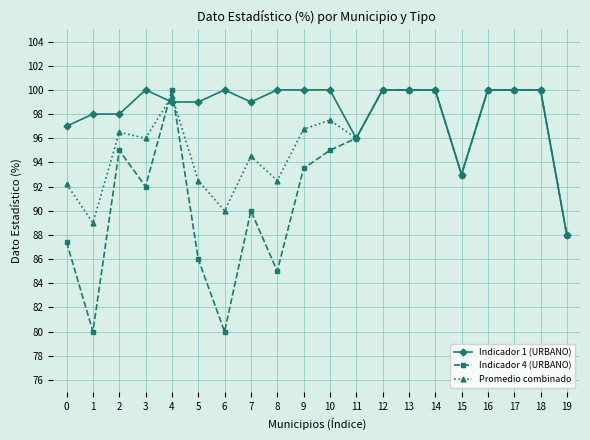

What is the value of the Promedio combinado point at the 13th from the left?

100.0